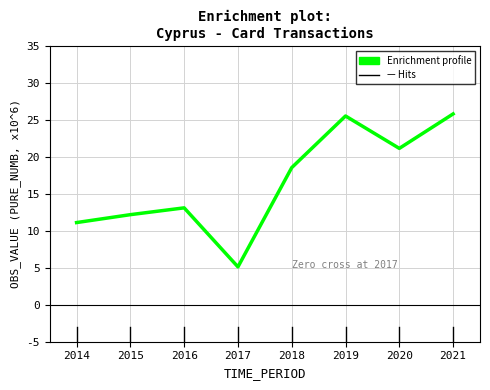

What is the maximum value shown in the chart?

25.8